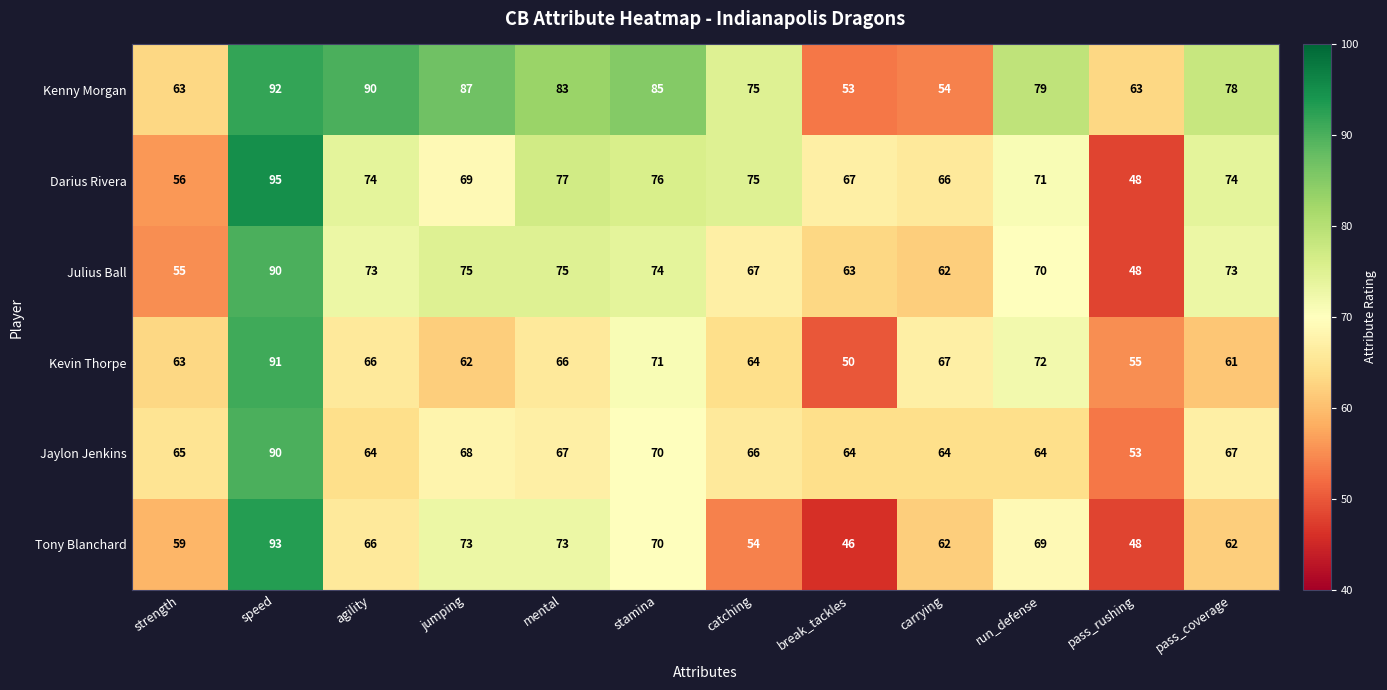

What is the sum of all Tony Blanchard values?

775